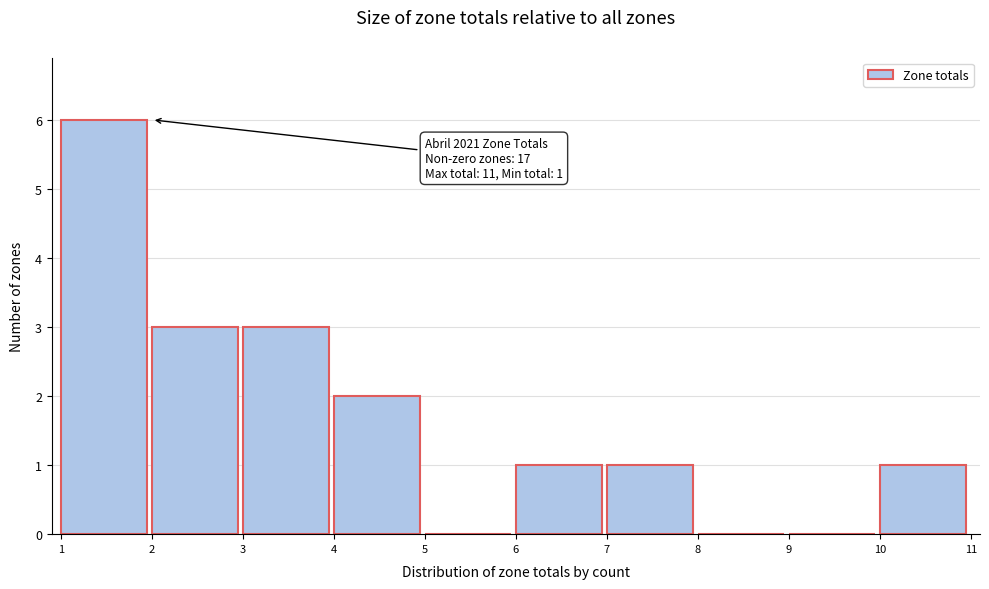

Over which range of the x-axis is the bar tallest?

1 to 2